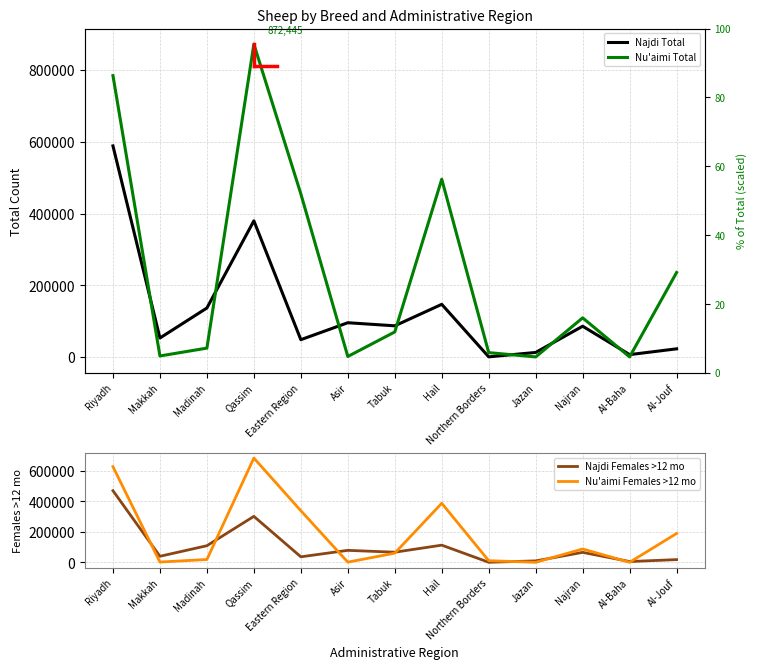

Where do Nu'aimi Females >12 mo and Najdi Females >12 mo first cross each other?

Riyadh and Makkah